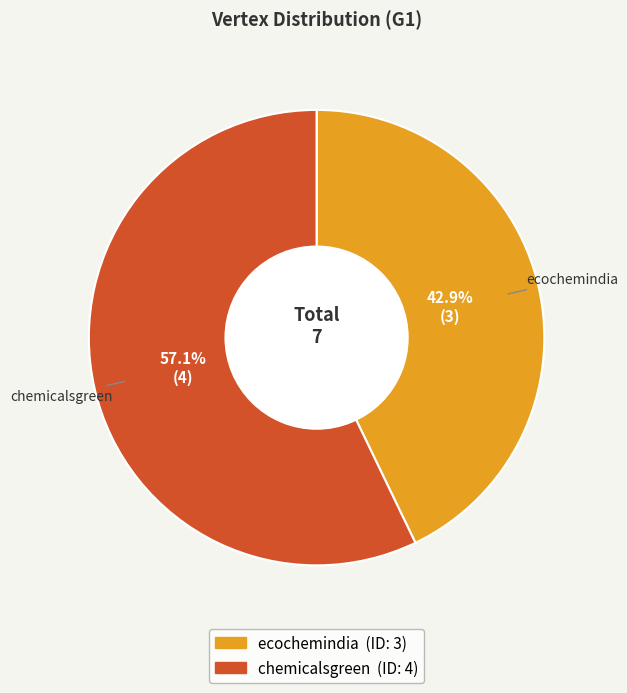

What percentage is the ecochemindia slice, to the nearest percent?

43%